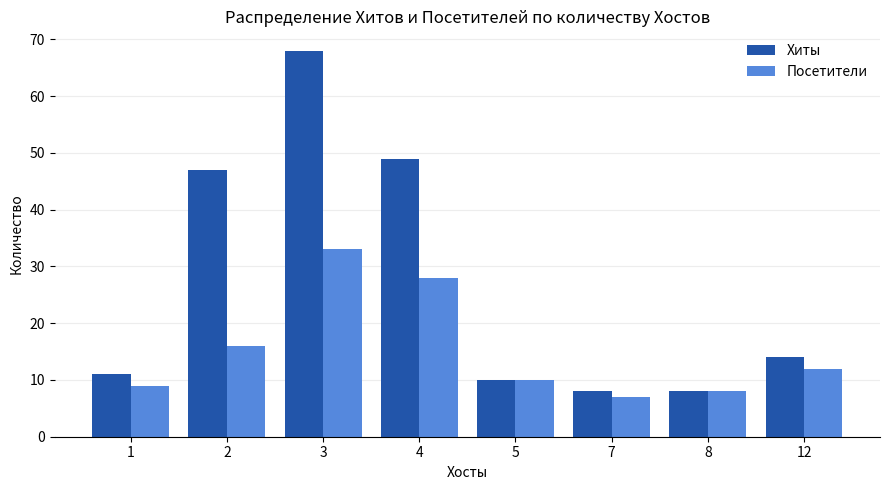

Does the chart contain stacked bars?

No